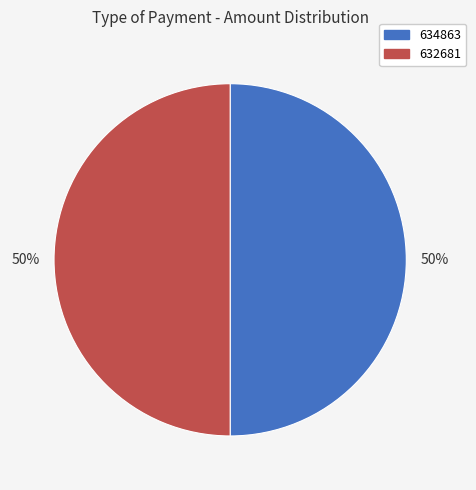

To the nearest percent, what is the average slice percentage?

50%